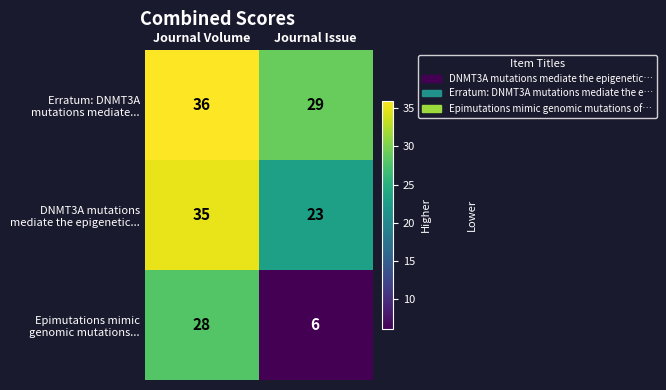

What is the maximum value shown in the chart?

36